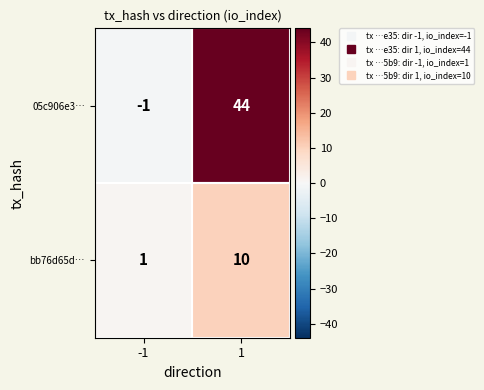

What is the greatest value displayed?

44